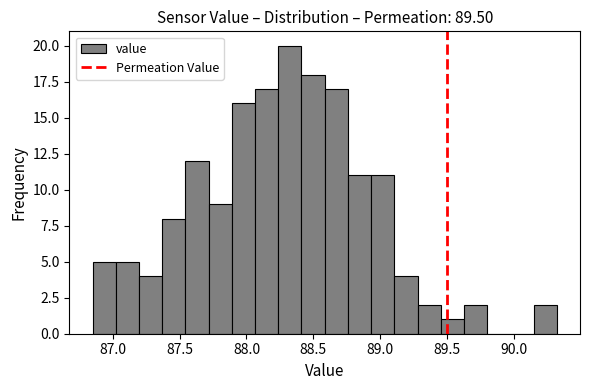

Around what value on the x-axis is the tallest bar? Give the approximate position of its centre, as read against the axis.

88.30